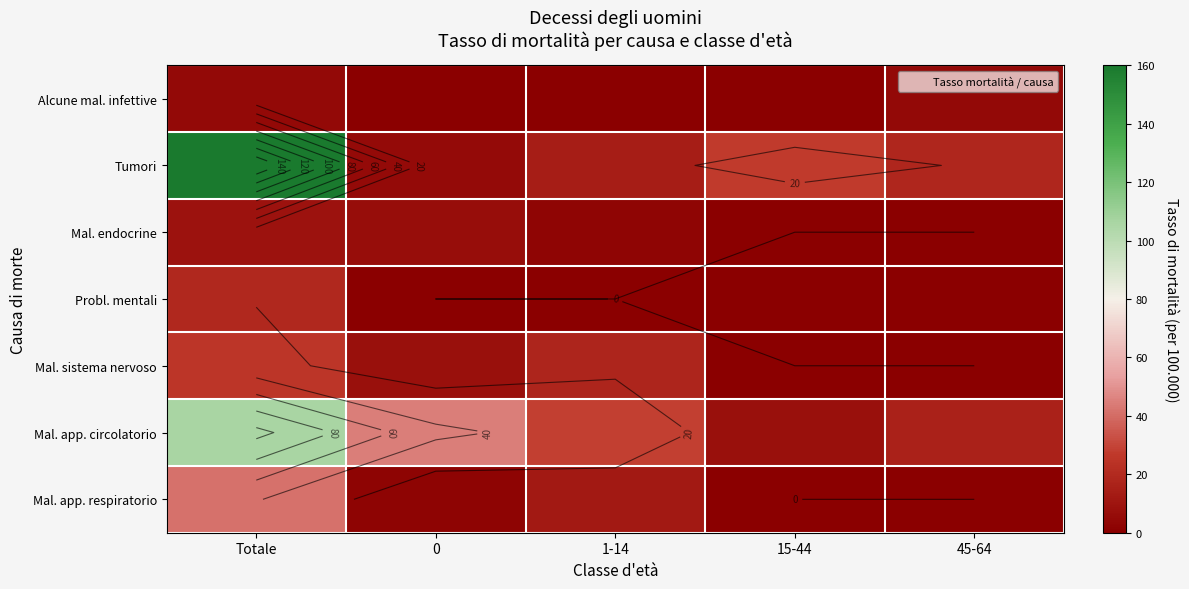

Which series changed the most between Totale and 15-44?

Tumori